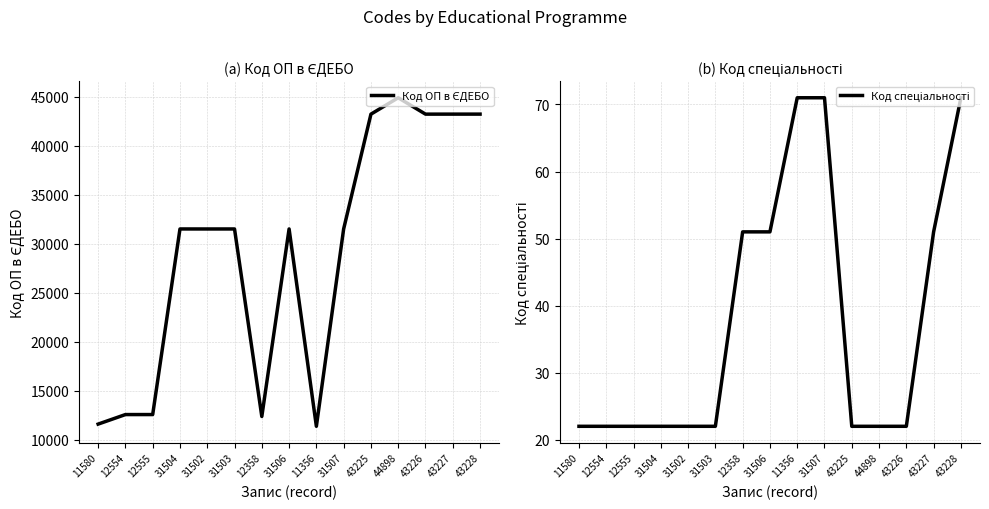

Read the Код ОП в ЄДЕБО value at 44898, to the nearest 50.

44900